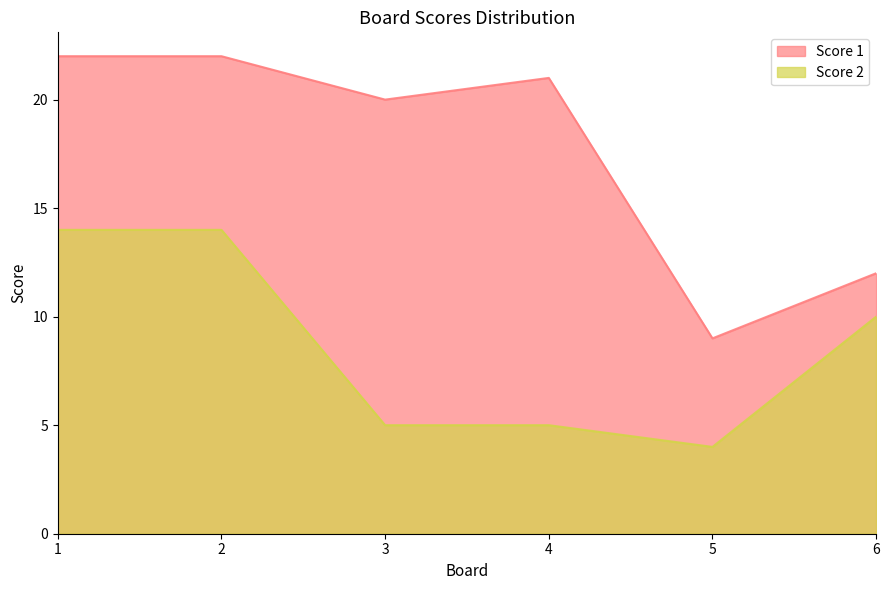

Reading left to right, transcribe all the data shown in this chart.

Score 1: 1=22	2=22	3=20	4=21	5=9	6=12
Score 2: 1=14	2=14	3=5	4=5	5=4	6=10